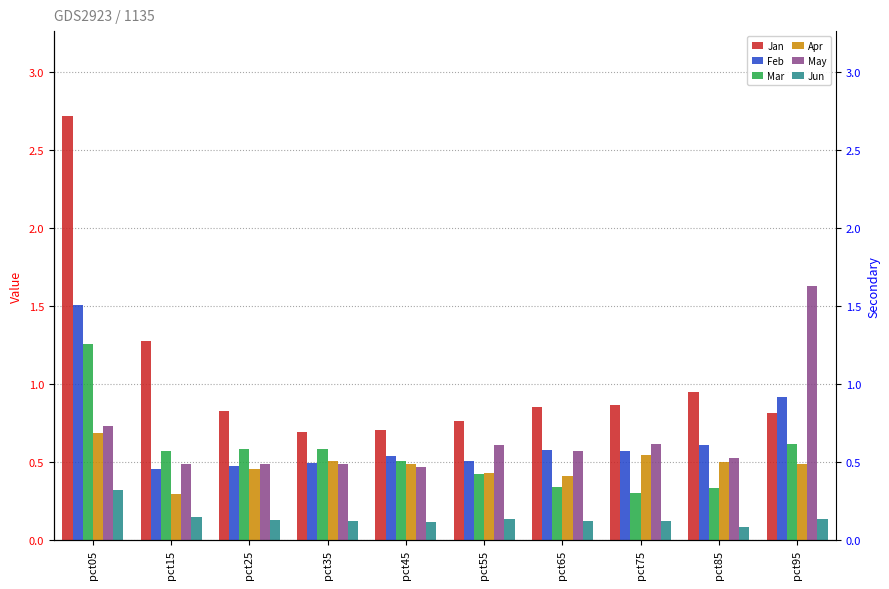

Is it true that May equals 0.2 at pct55?

False